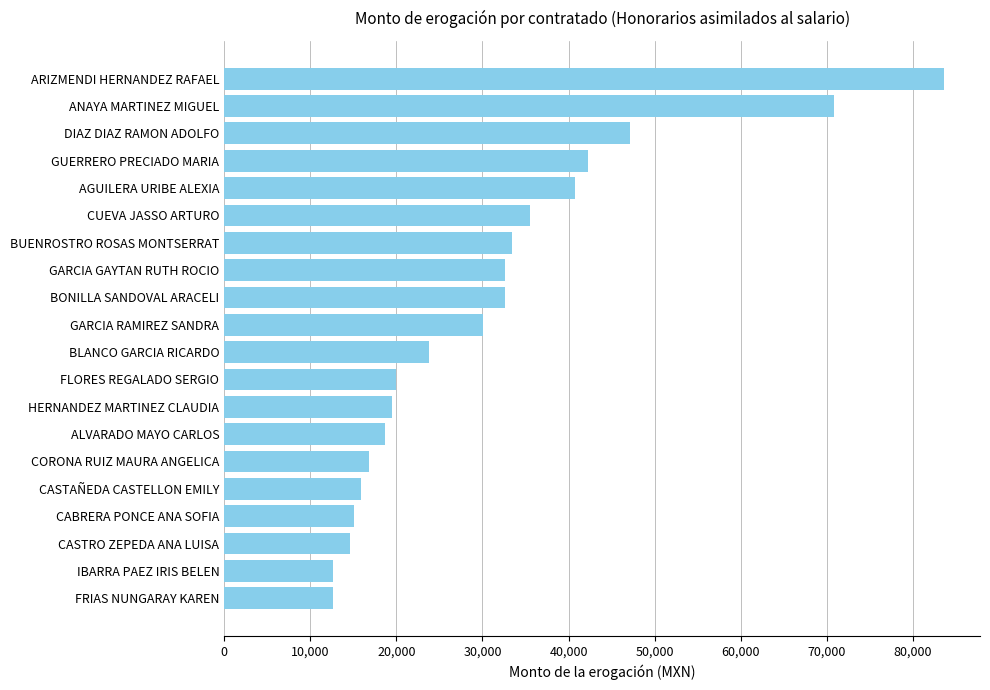

What value does the data have at FLORES REGALADO SERGIO?

19953